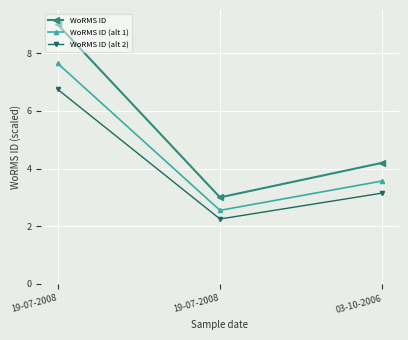

What is the value of the WoRMS ID point at the 2nd from the left?

9.0